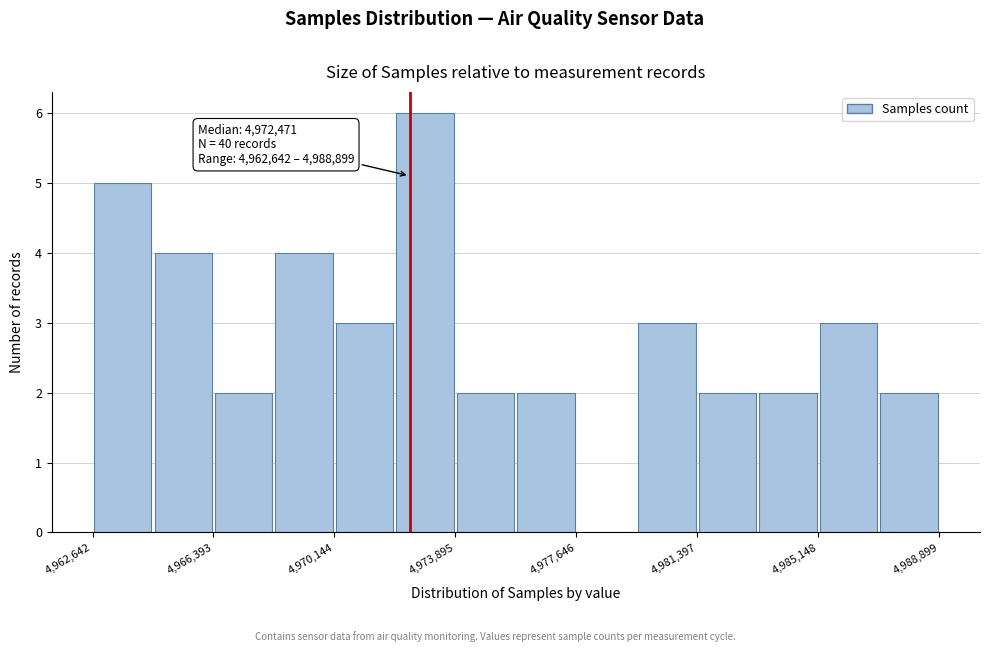

Around what value on the x-axis is the tallest bar? Give the approximate position of its centre, as read against the axis.

4973000